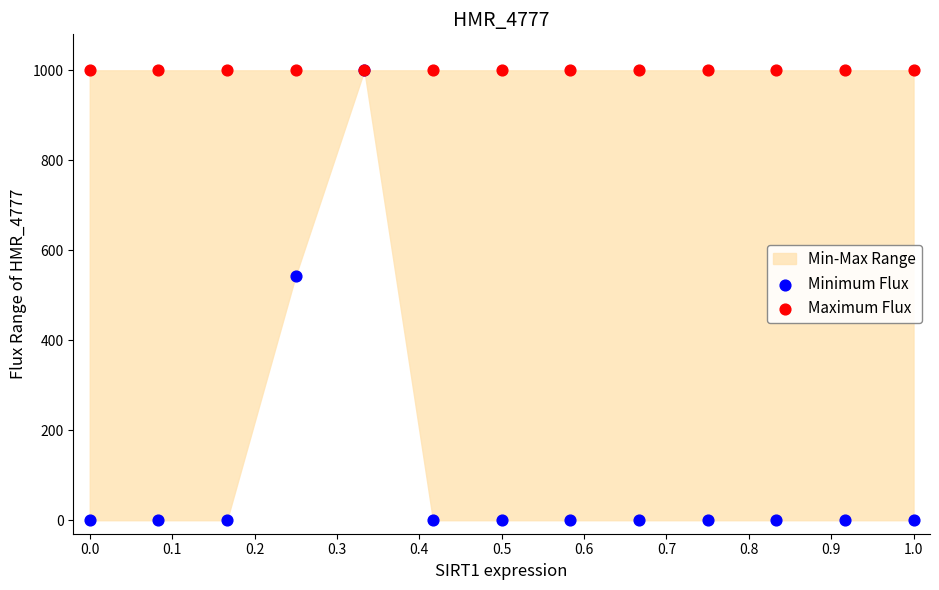

Across all series, what Y value is closest to 500?

543.5